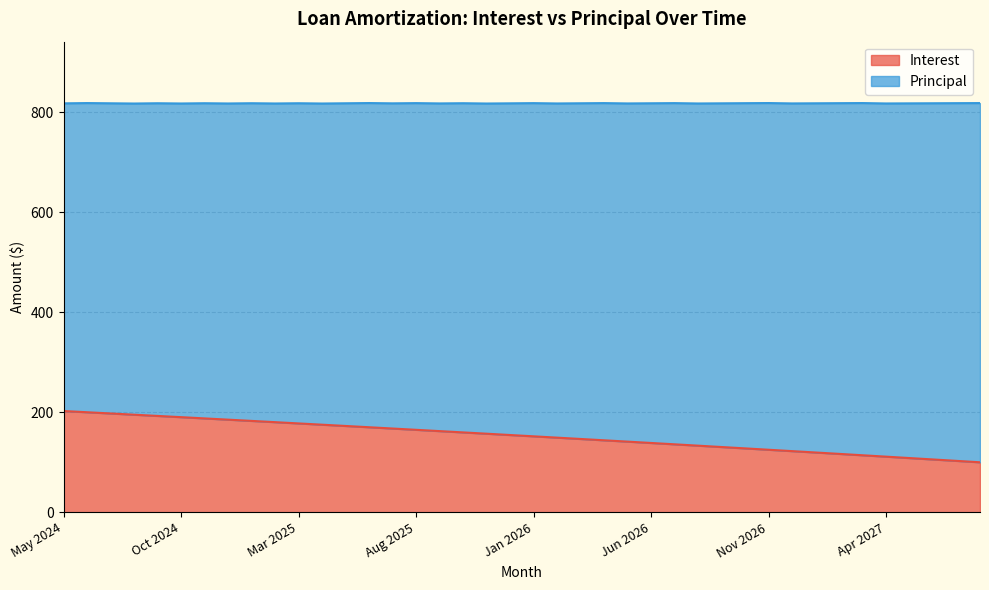

Where is the data nearest to the value 151?

Jan 2026